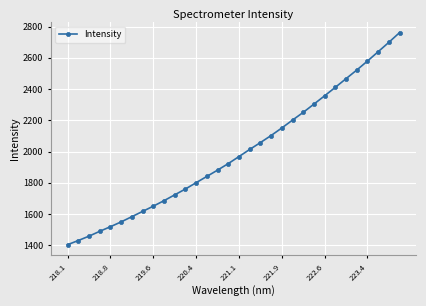

True or false: the data has more than 2 interior local peaks.

False